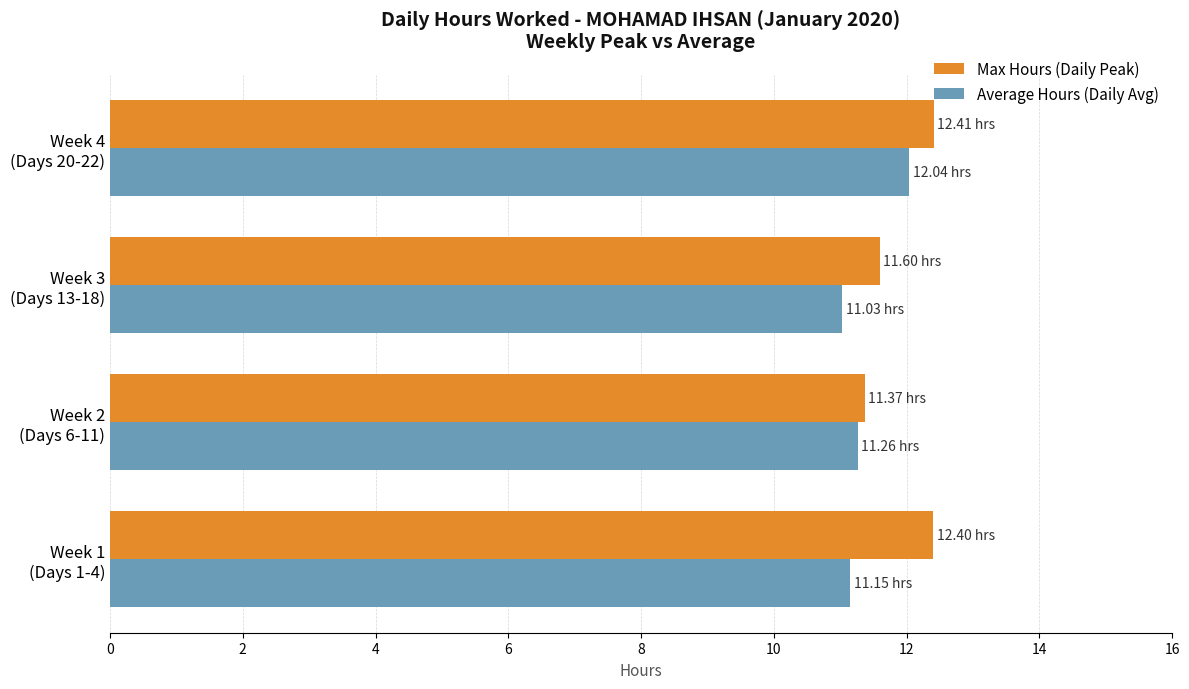

What is the average value of the Max Hours (Daily Peak) series?

11.9